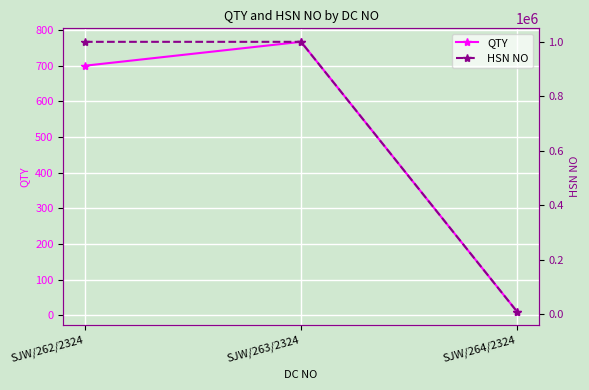

What is the highest value of the QTY series?

767